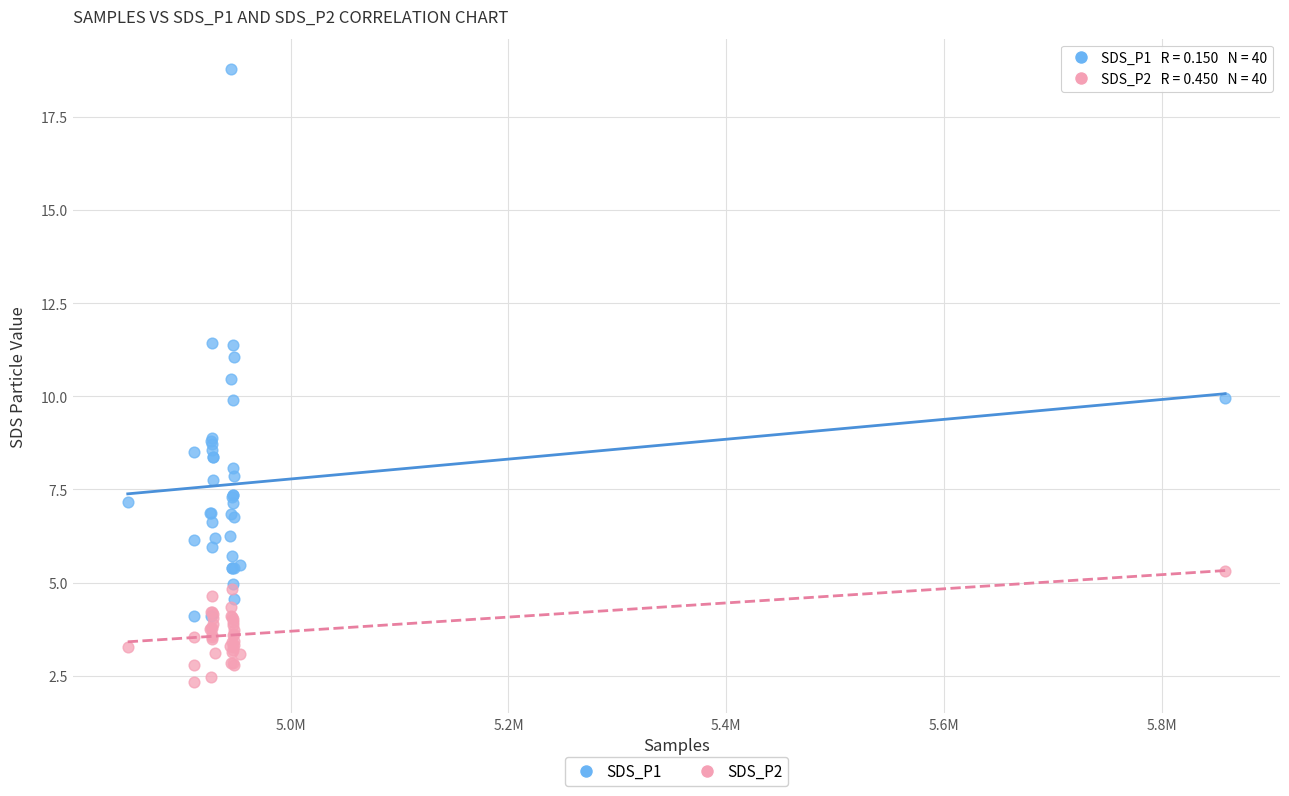

Which series has the largest Y range (max minus min)?

SDS_P1